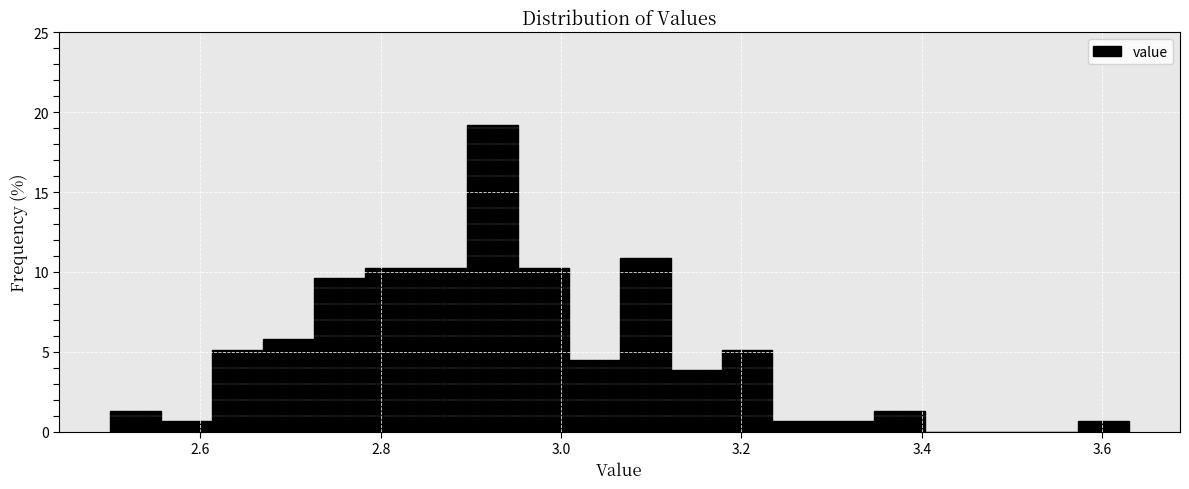

Around what value on the x-axis is the tallest bar? Give the approximate position of its centre, as read against the axis.

2.92